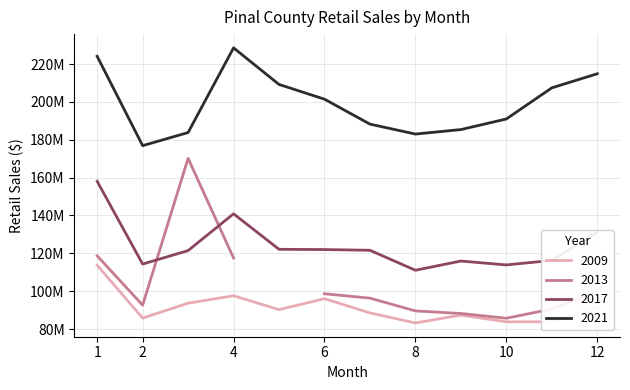

What is the maximum value for 2017?

158053297